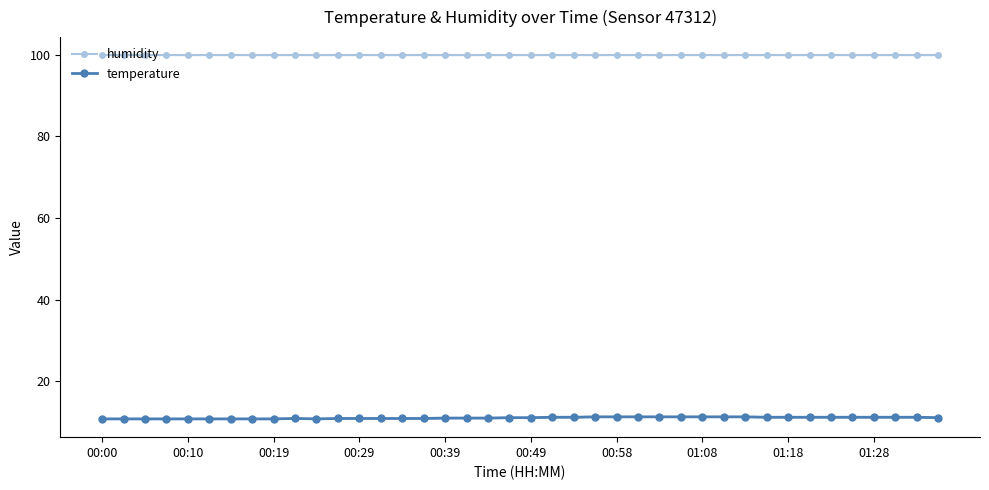

The temperature series shows 3.2 at 35. True or false?

False